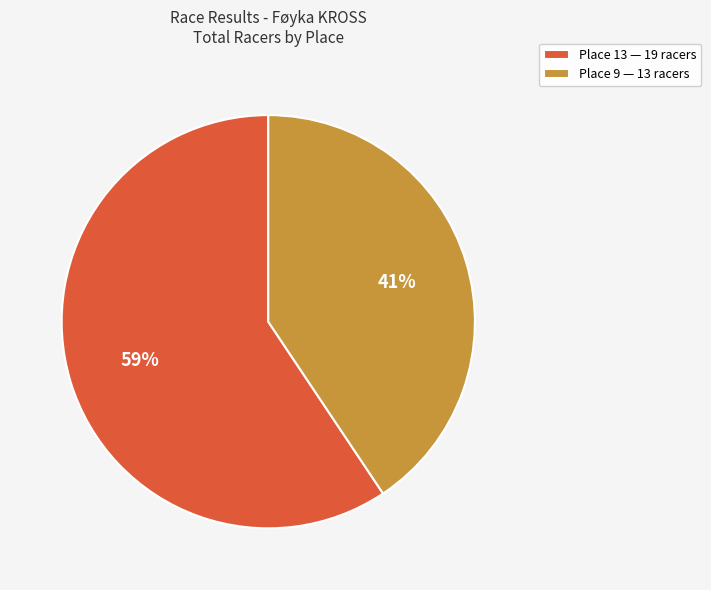

To the nearest percent, what portion does Place 13 represent?

59%